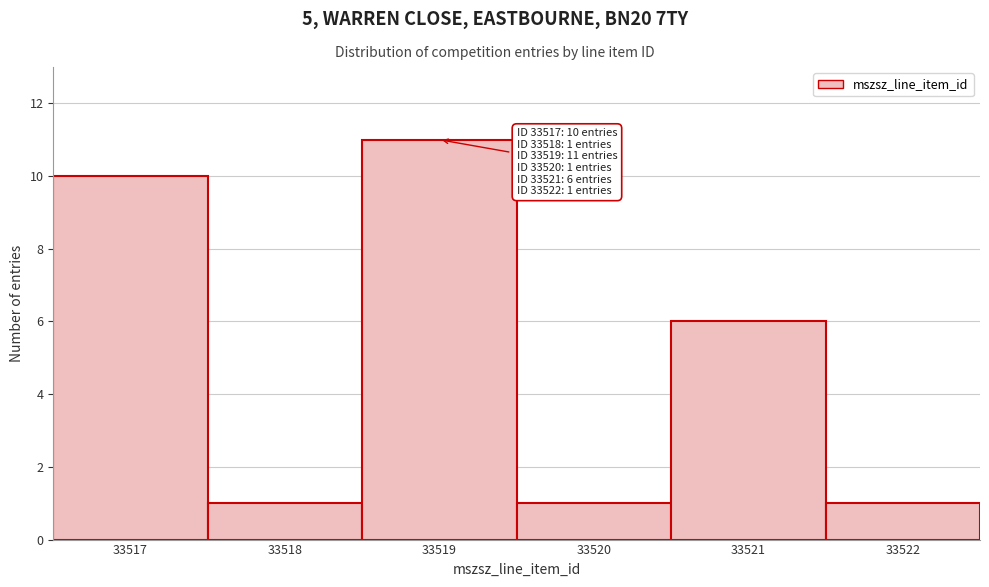

Which range on the x-axis has the tallest bar?

33518.5 to 33519.5